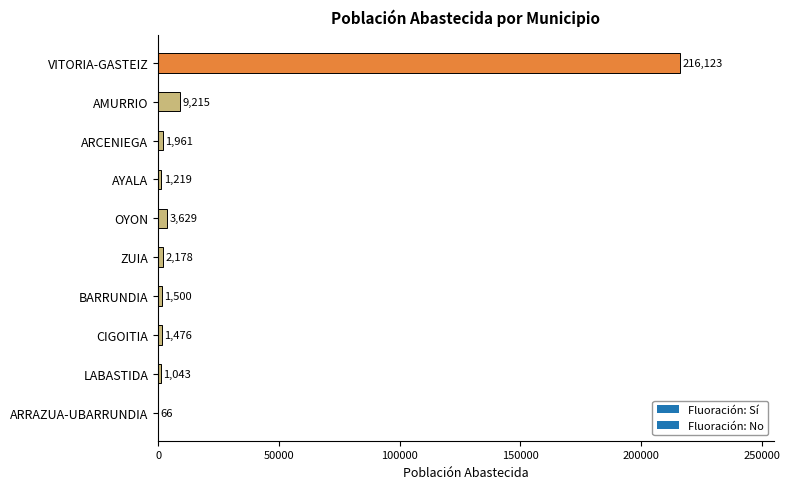

At which label is the value closest to 108094?

AMURRIO